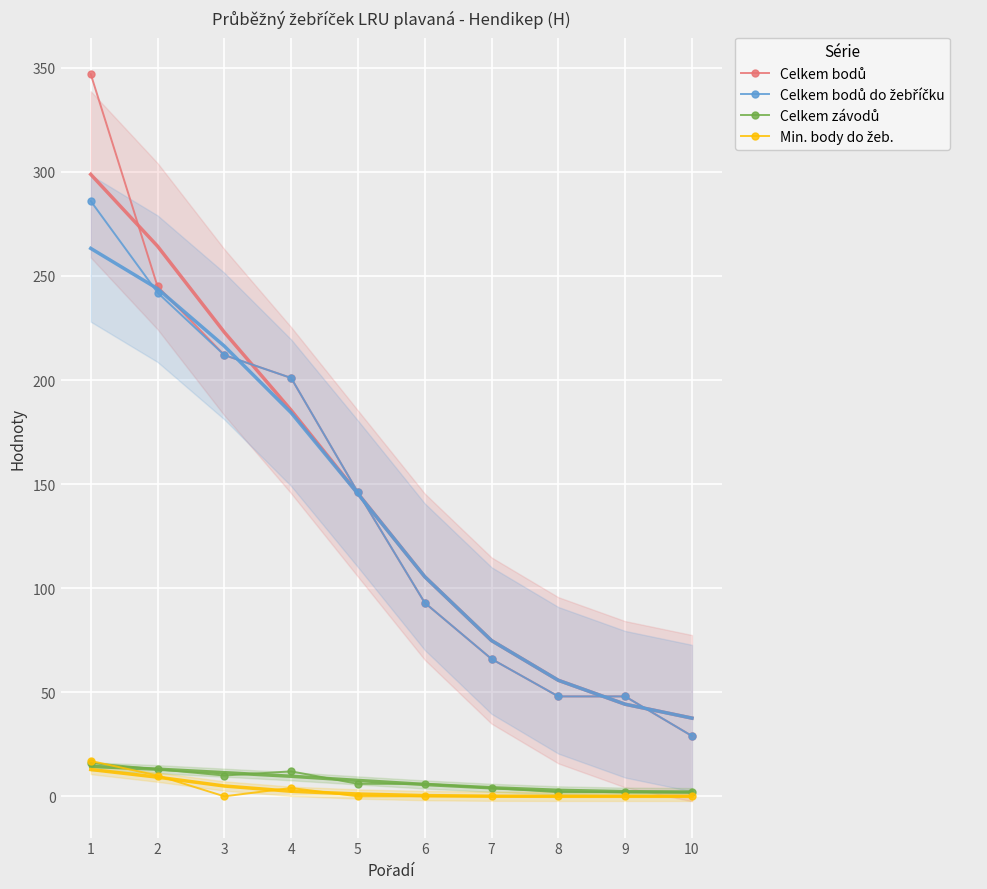

At which category does Min. body do žeb. reach its first local peak?

4